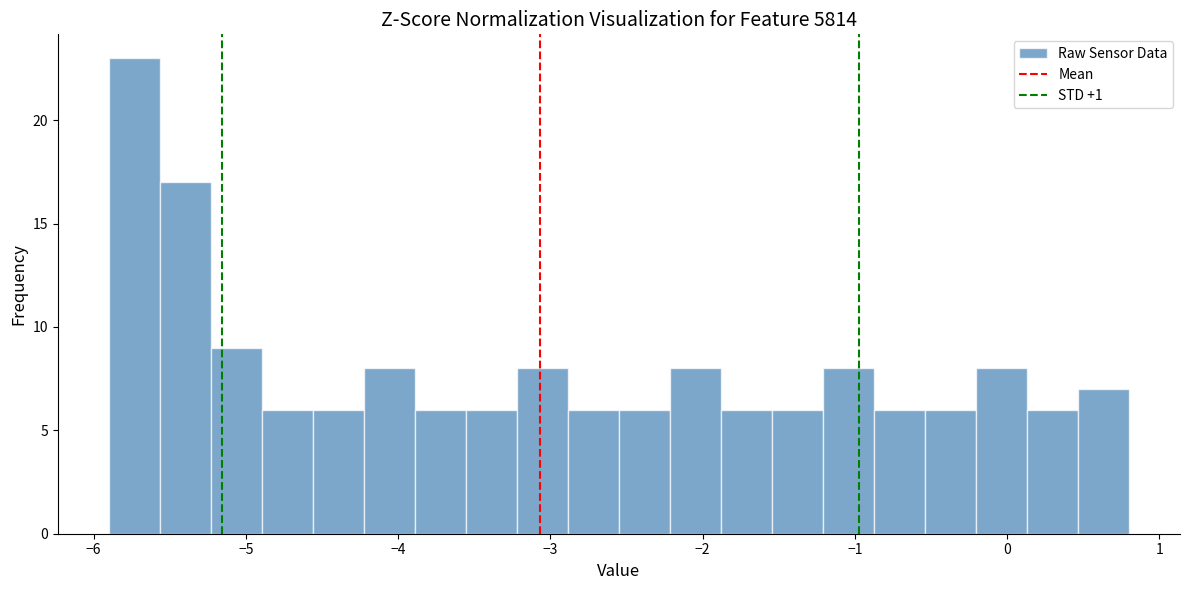

Read against the x-axis, roughly where is the centre of the tallest bar?

-5.7